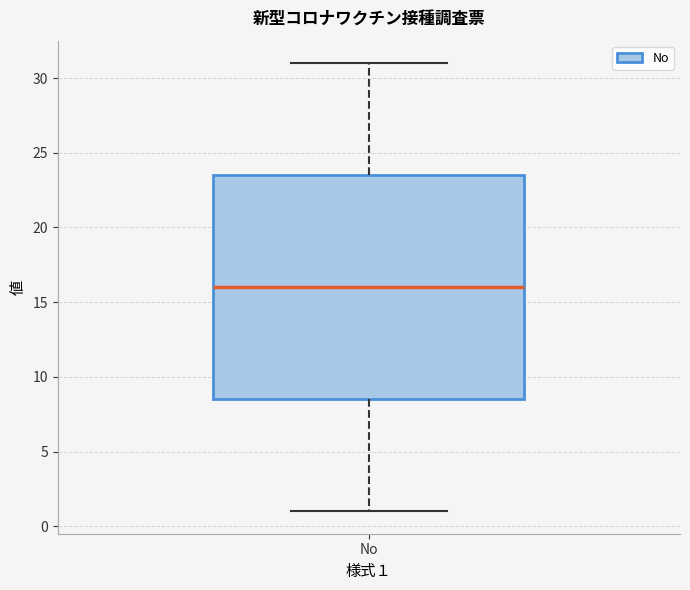

Where does the median line of the box for No sit on the y-axis? The values are not printed on the chart, so give them approximately, as read against the axis.

16.0